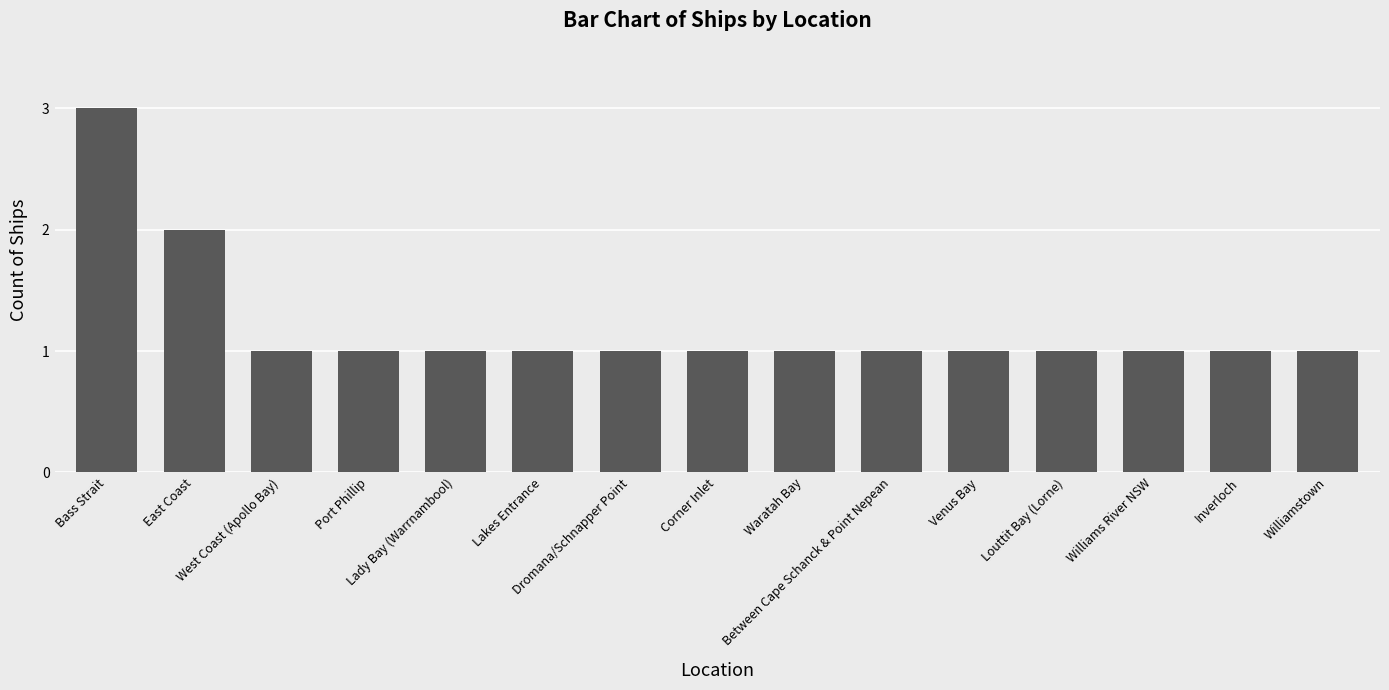

Reading left to right, what are all the values shown in this chart?

Bass Strait=3	East Coast=2	West Coast (Apollo Bay)=1	Port Phillip=1	Lady Bay (Warrnambool)=1	Lakes Entrance=1	Dromana/Schnapper Point=1	Corner Inlet=1	Waratah Bay=1	Between Cape Schanck & Point Nepean=1	Venus Bay=1	Louttit Bay (Lorne)=1	Williams River NSW=1	Inverloch=1	Williamstown=1